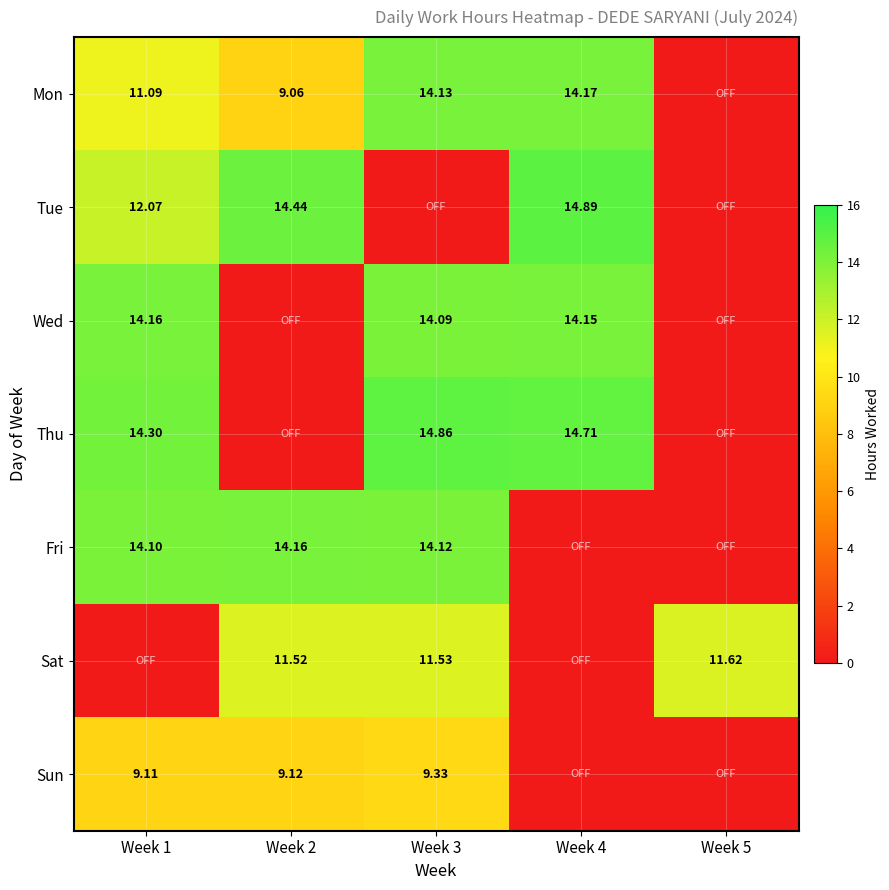

Which series has the largest range (max minus min)?

Tue